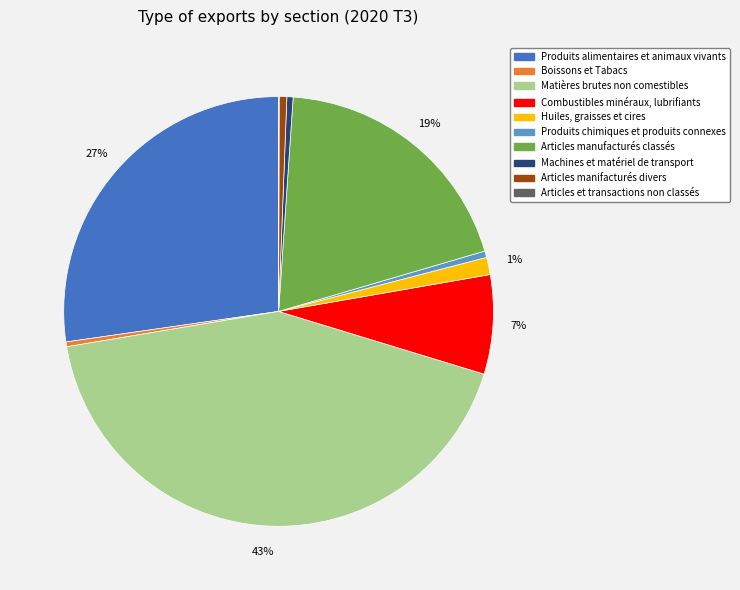

Do Articles manifacturés divers and Produits chimiques et produits connexes together represent more than half of the pie?

No